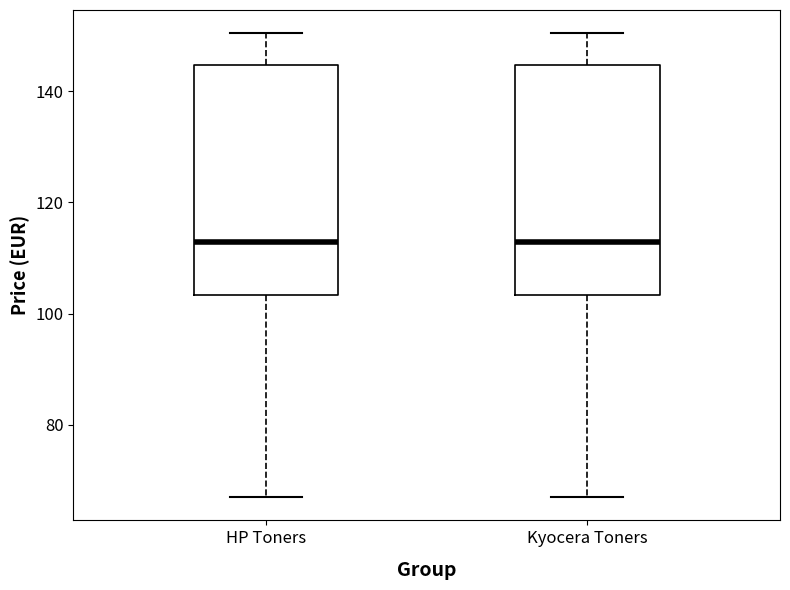

Where does the lower whisker of the box for Kyocera Toners end on the y-axis? The values are not printed on the chart, so give them approximately, as read against the axis.

66